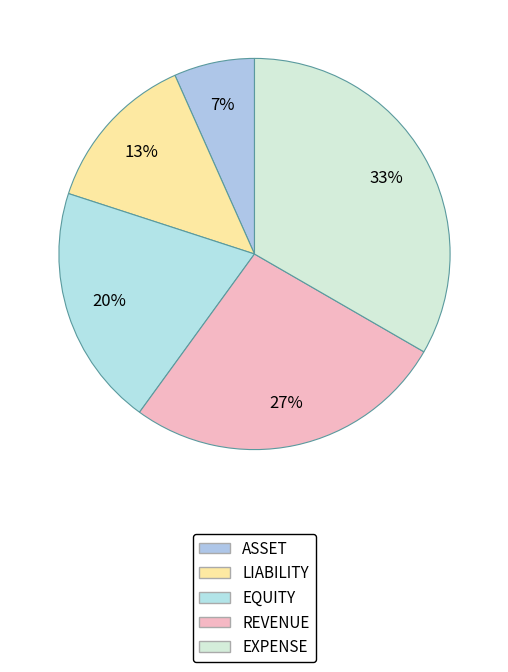

To the nearest percent, what portion does EXPENSE represent?

33%